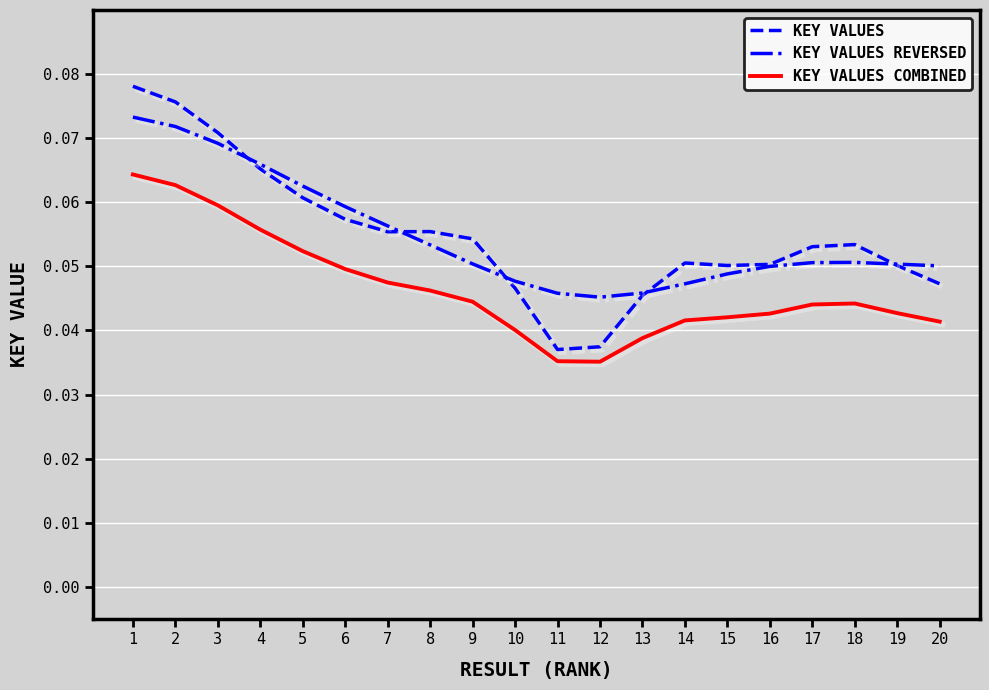

Which series changed the most between 4 and 12?

KEY VALUES